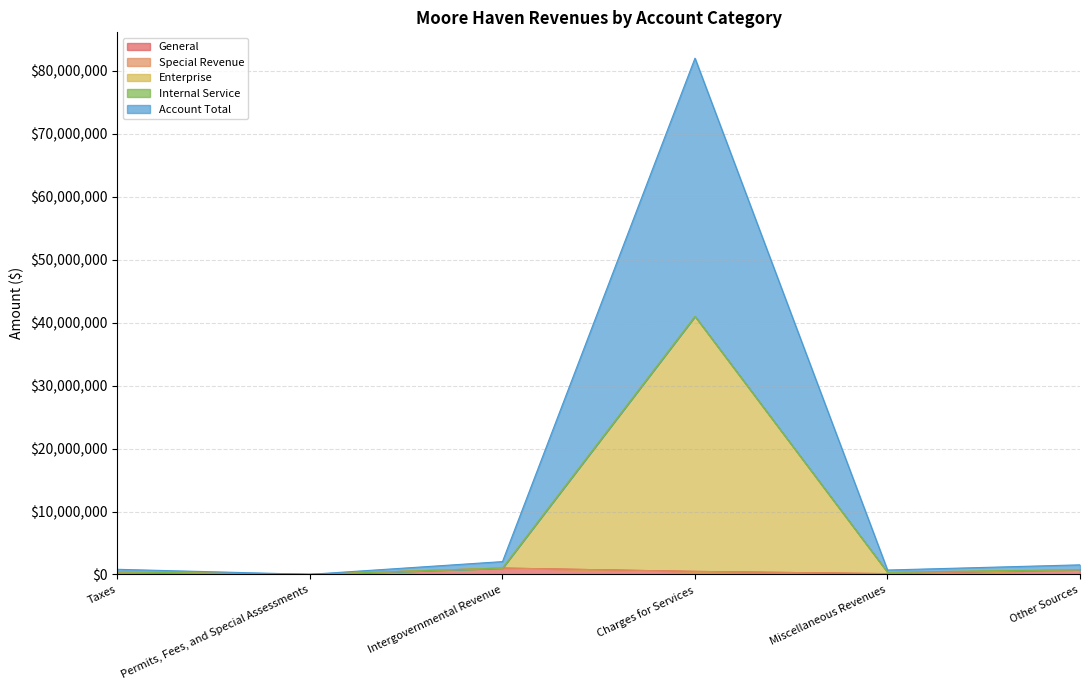

What is the highest value of the Account Total series?

40989248